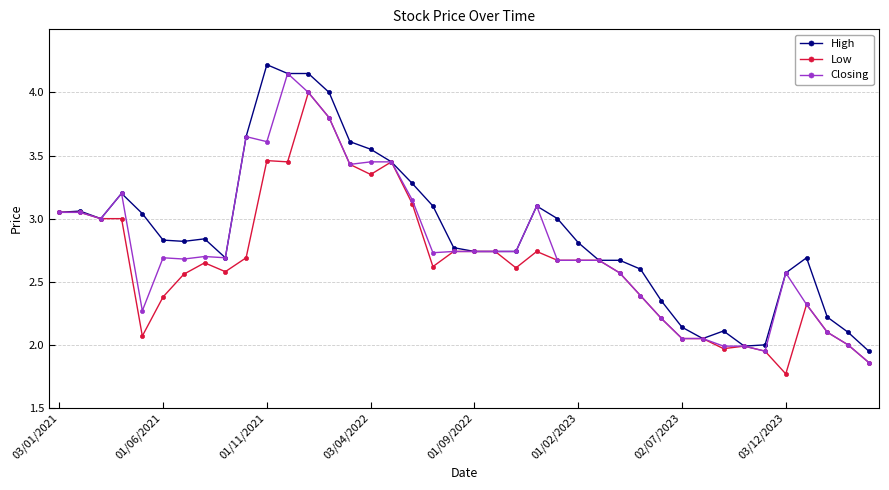

Which series has the largest total across all categories?

High